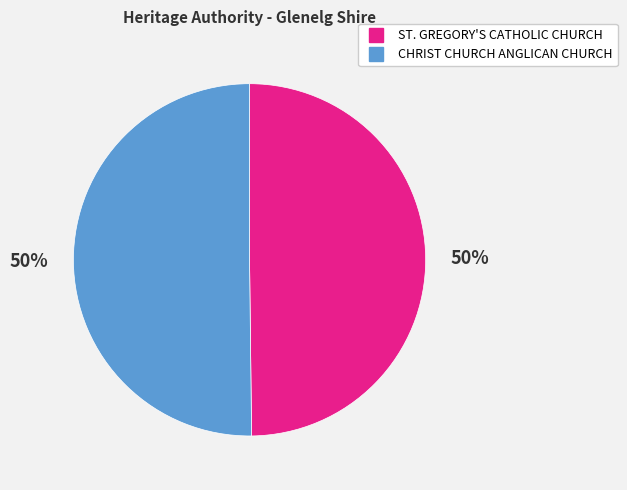

What percentage is the CHRIST CHURCH ANGLICAN CHURCH slice, to the nearest percent?

50%